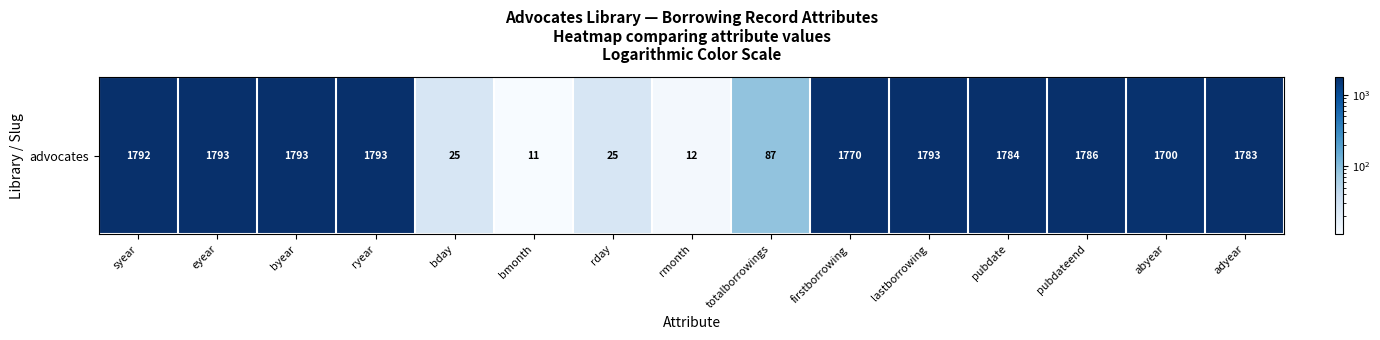

Reading right to left, transcribe all the data shown in this chart.

1783	1700	1786	1784	1793	1770	87	12	25	11	25	1793	1793	1793	1792